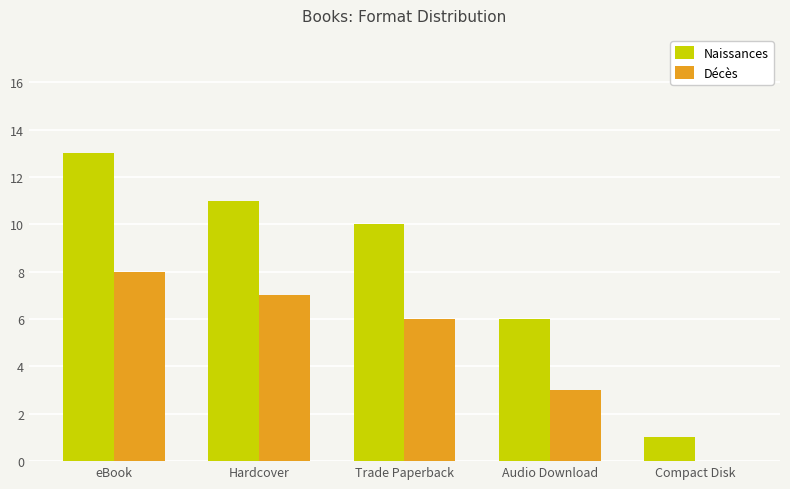

What is the sum of the Décès values at Hardcover and Compact Disk?

7